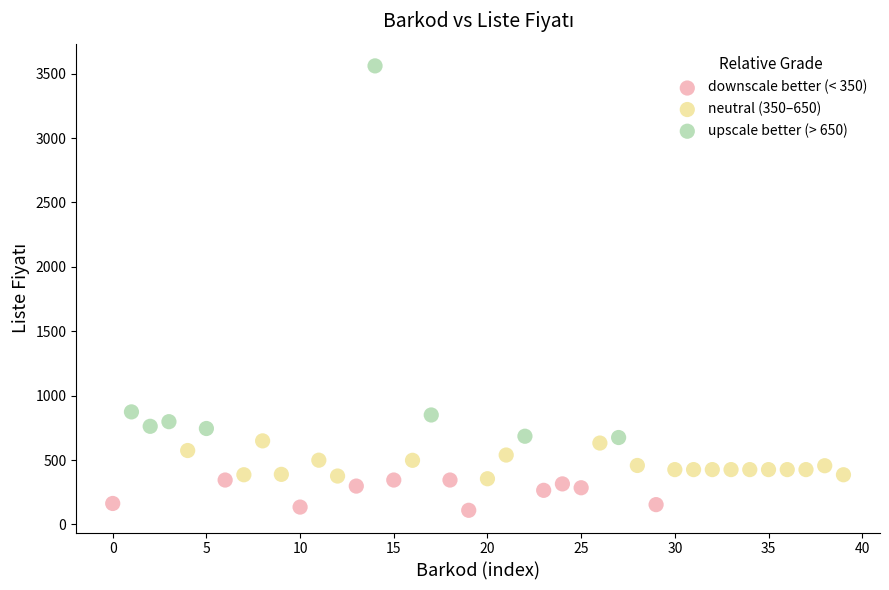

Which series reaches the minimum Y coordinate?

downscale better (< 350)